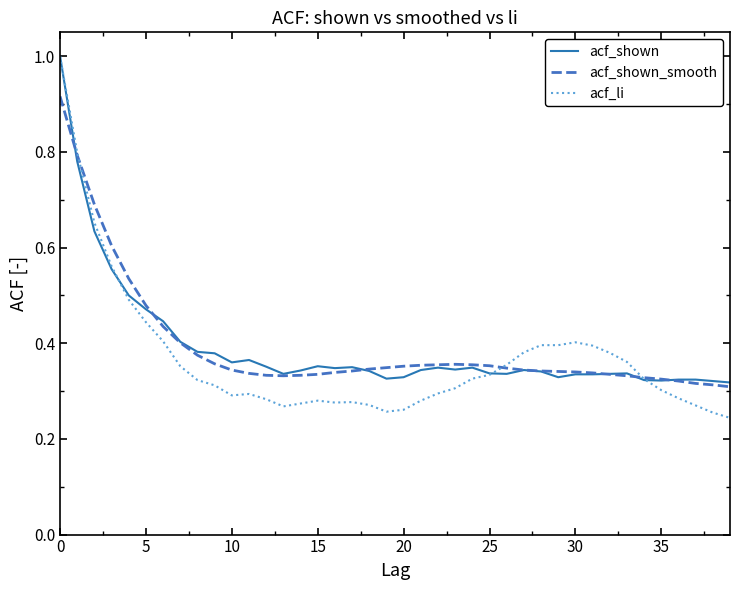

Which series has the widest spread of values?

acf_li